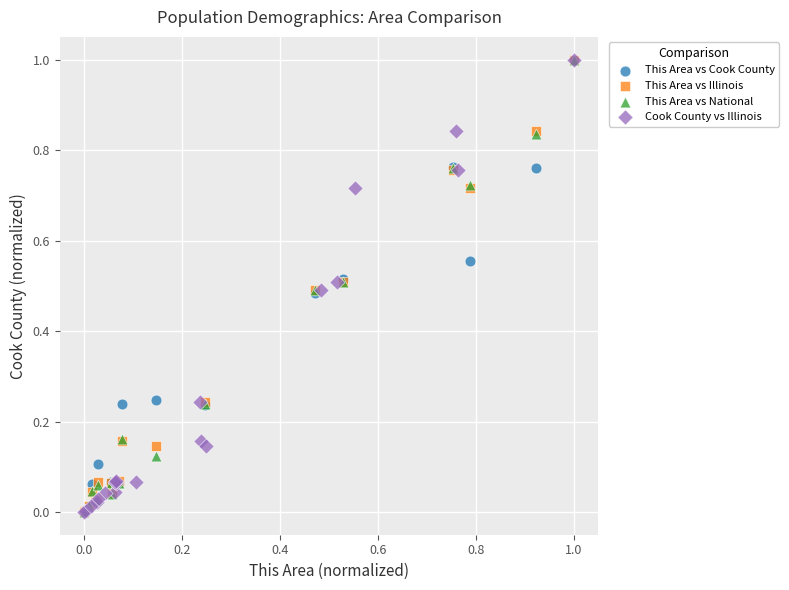

What are all the series names shown in the legend?

This Area vs Cook County, This Area vs Illinois, This Area vs National, Cook County vs Illinois